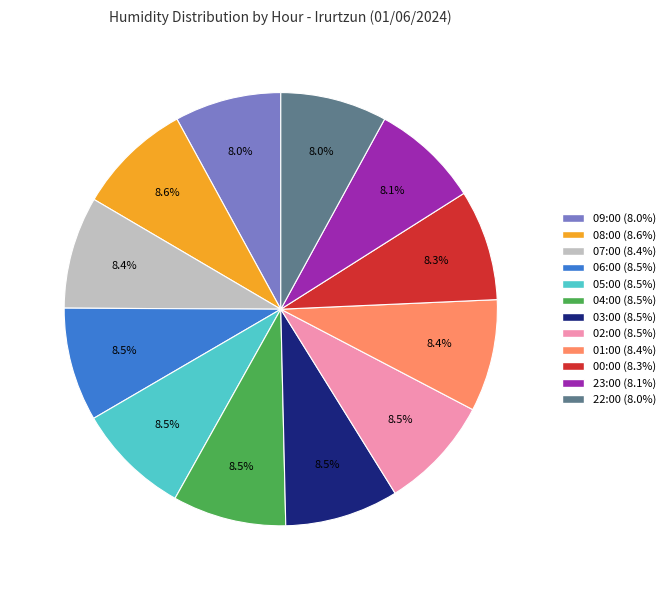

Approximately how many times larger is the value at 06:00 compared to 04:00?

1.0